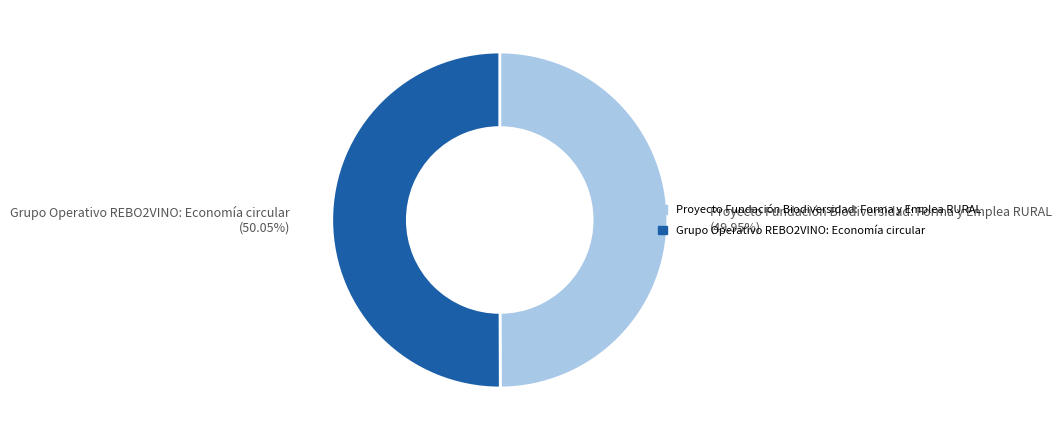

What portion of the pie excludes Proyecto Fundación Biodiversidad: Forma y Emplea RURAL?

50.0%